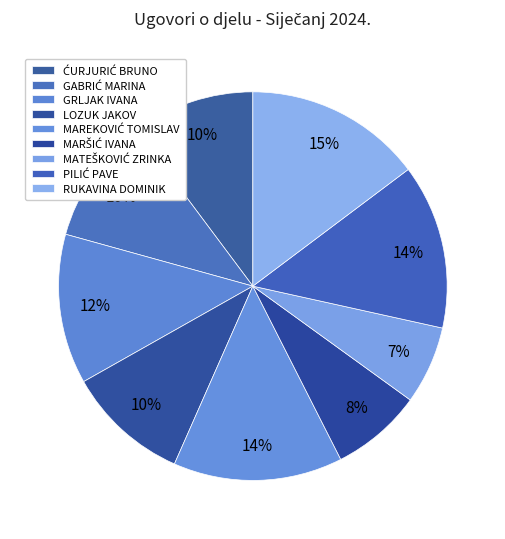

What is the change in value from GABRIĆ MARINA to LOZUK JAKOV?

-38.4